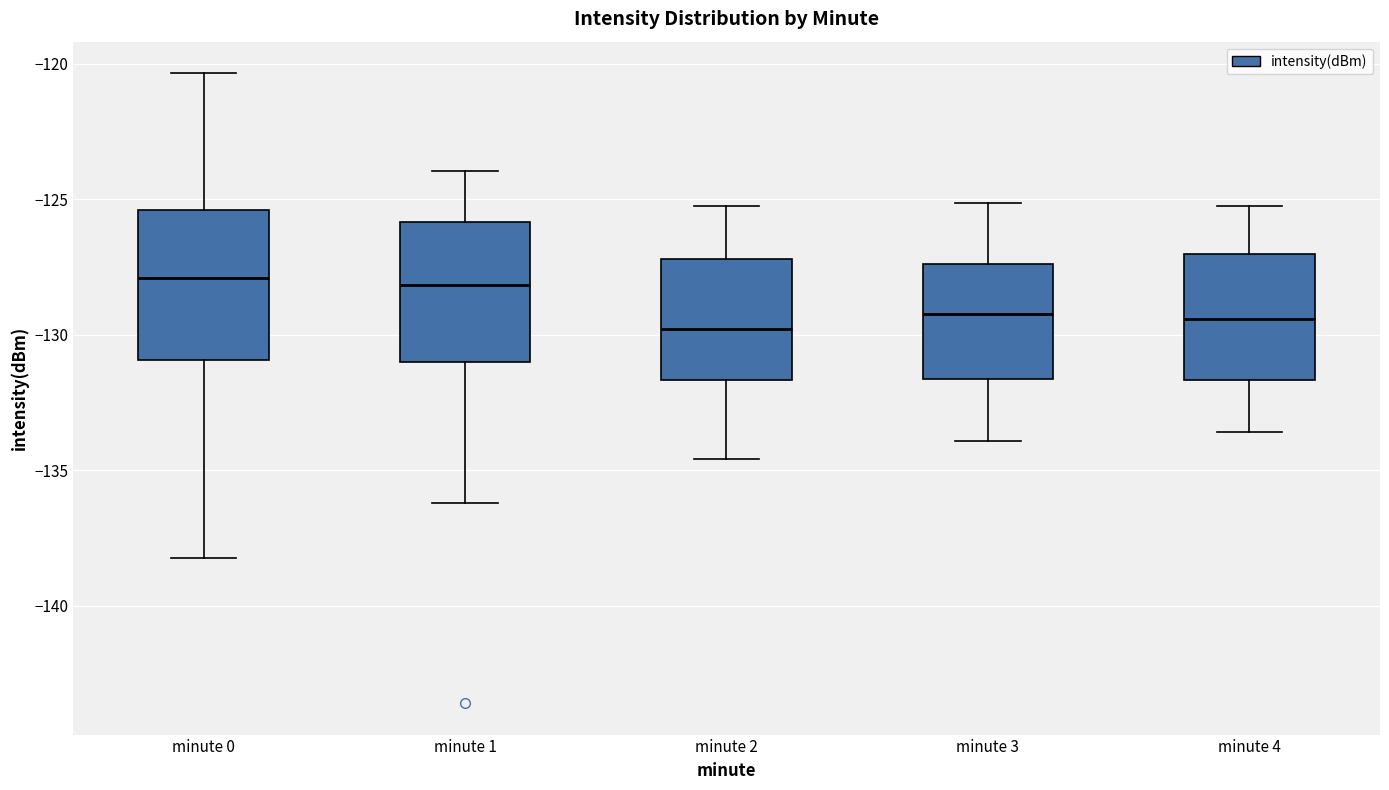

Where does the lower whisker of the box for minute 4 end on the y-axis? The values are not printed on the chart, so give them approximately, as read against the axis.

-133.5